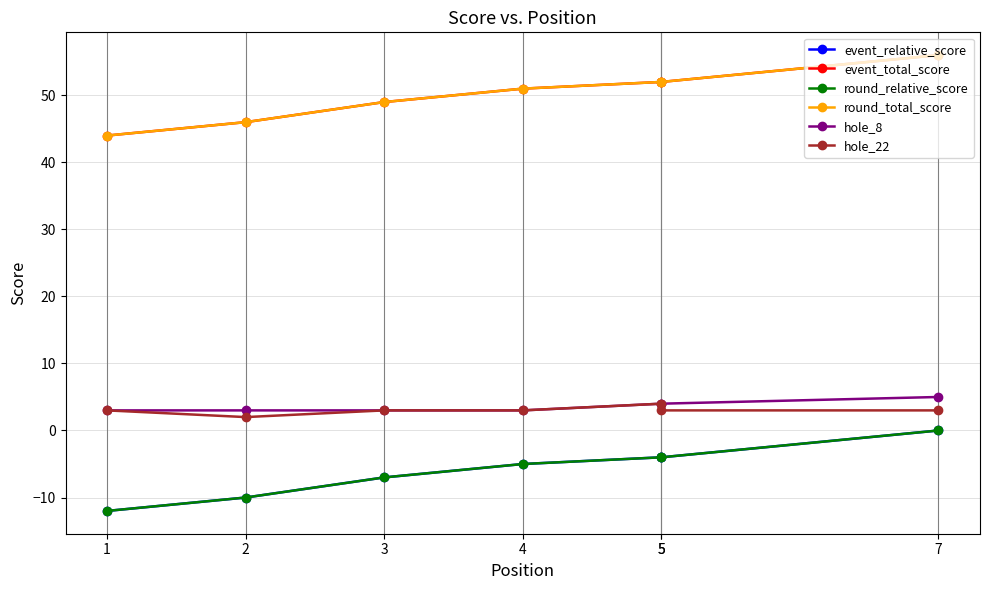

Which series has the largest range (max minus min)?

event_relative_score